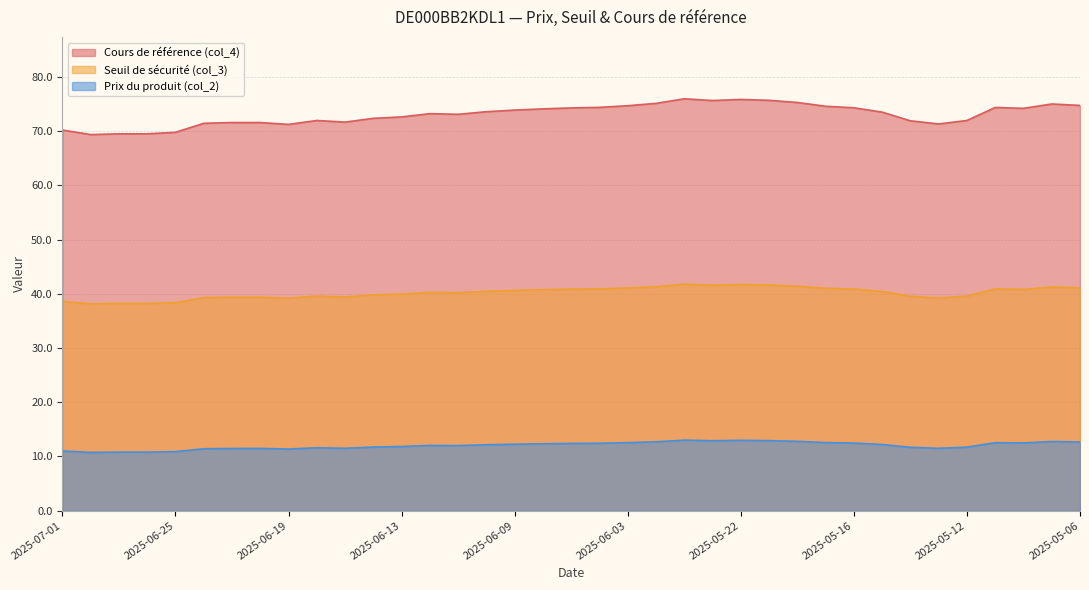

How many series are shown in this chart?

3